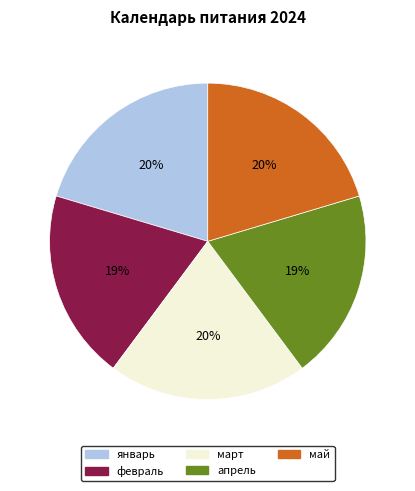

Combined, do май and февраль account for over 50%?

No